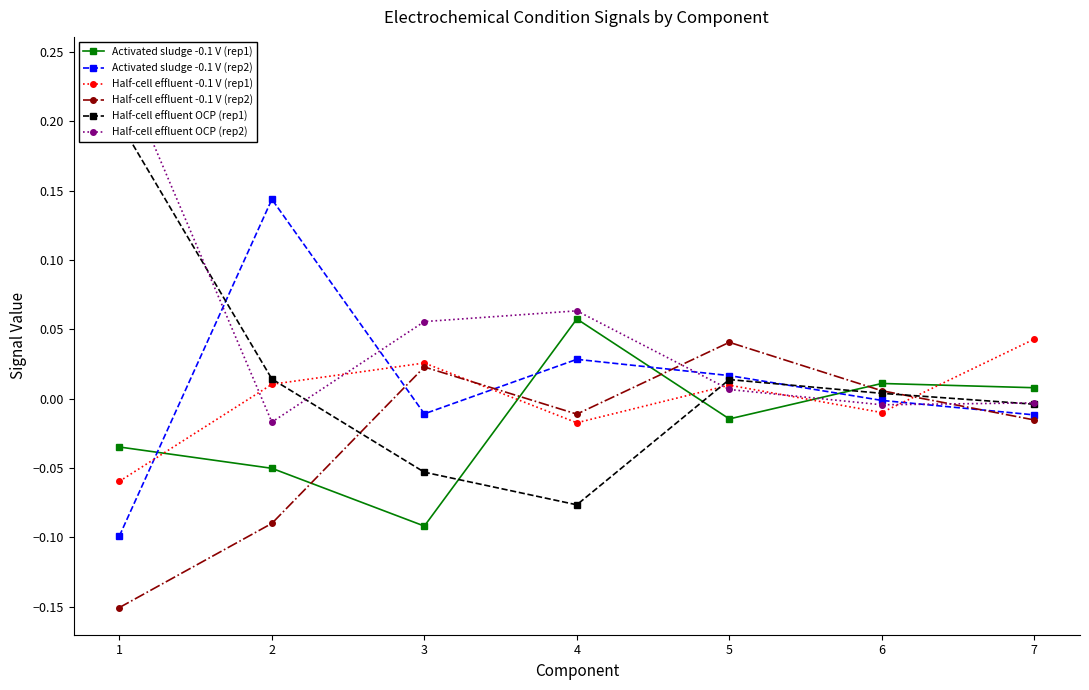

The value of Half-cell effluent OCP (rep1) at 7 is -0.0. True or false?

False